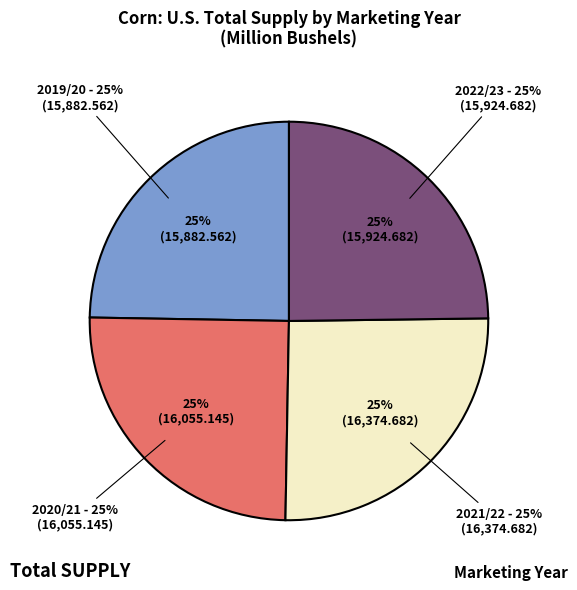

True or false: 2020/21 accounts for 32% of the total.

False